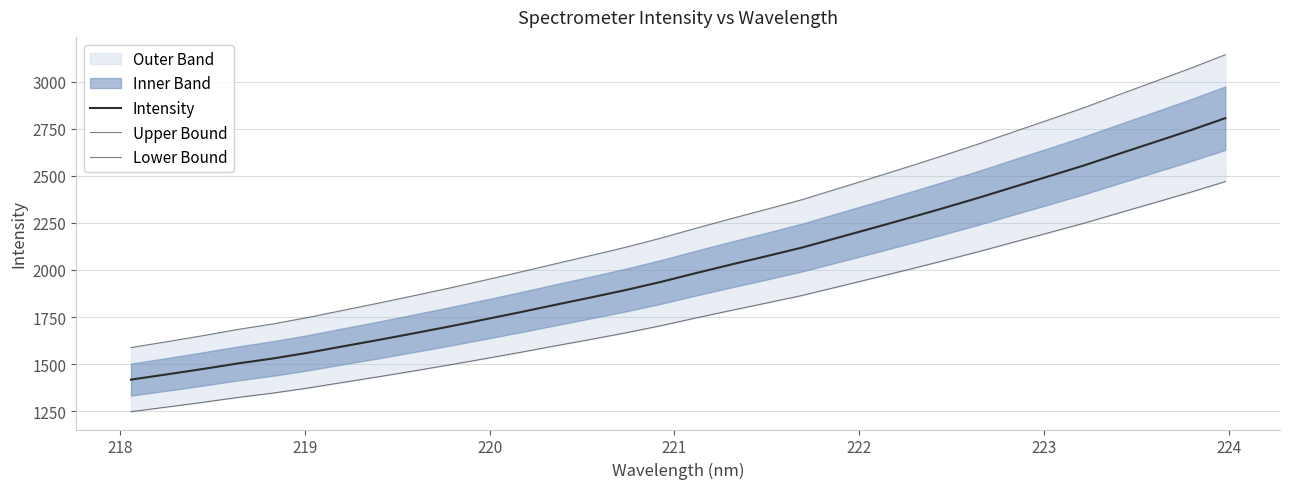

How many lines are shown in the chart?

3